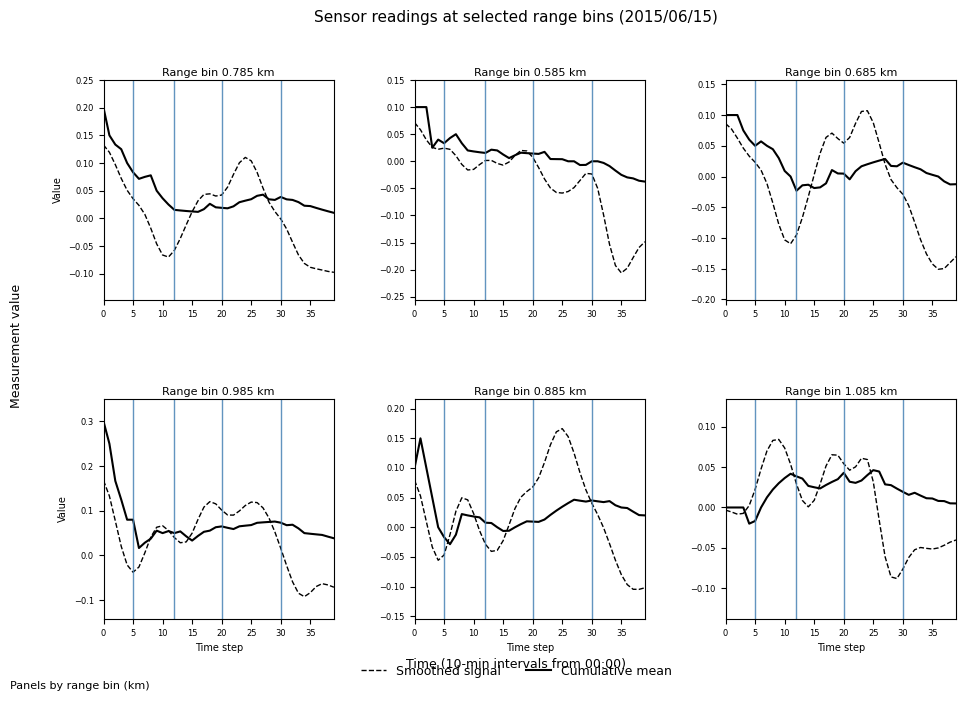

The Cumulative mean series shows 0.0 at 16. True or false?

True